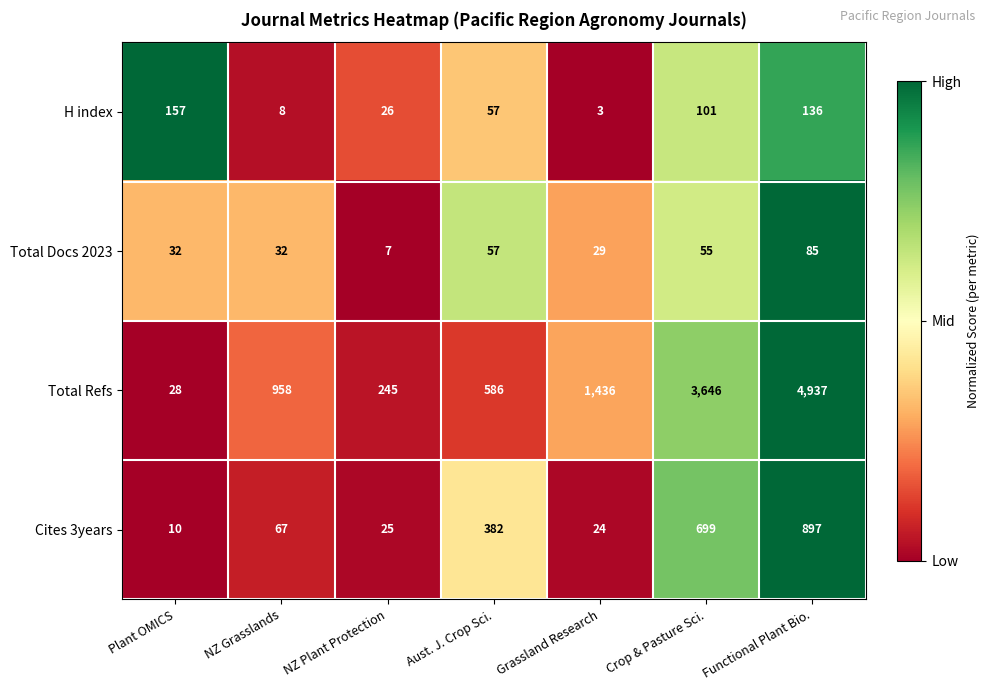

What is the difference between the second highest and second lowest values in the Total Docs 2023 series?

28